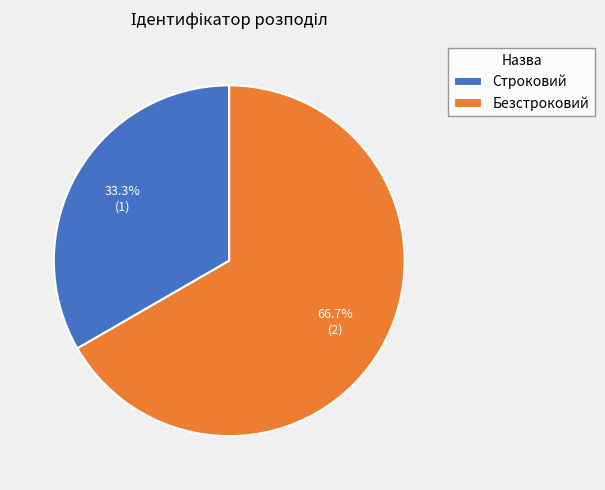

What percentage do Безстроковий and Строковий together represent?

100.0%